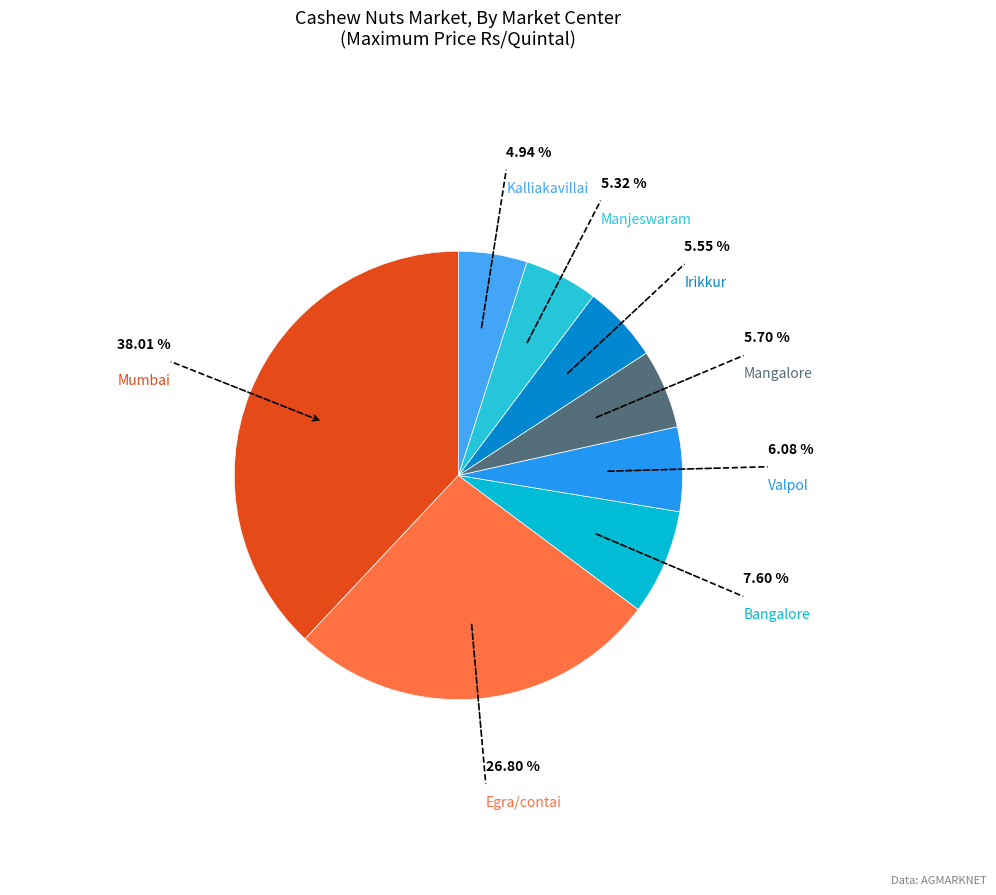

Is there any slice that represents more than half of the pie?

No